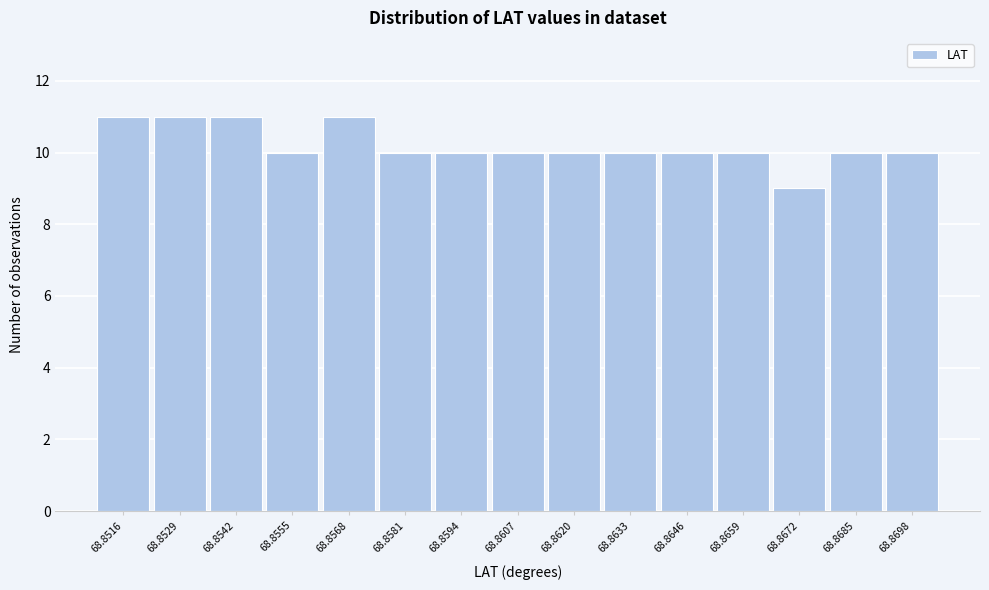

Reading right to left, extract all data points from this chart.

10	10	9	10	10	10	10	10	10	10	11	10	11	11	11